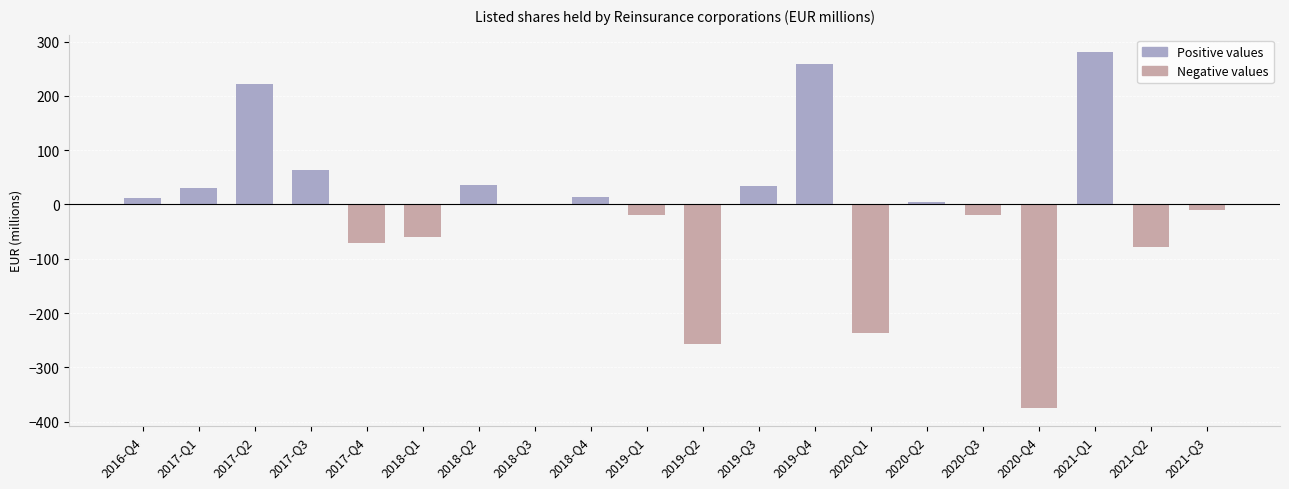

The value at 2018-Q1 is -108.2. True or false?

False